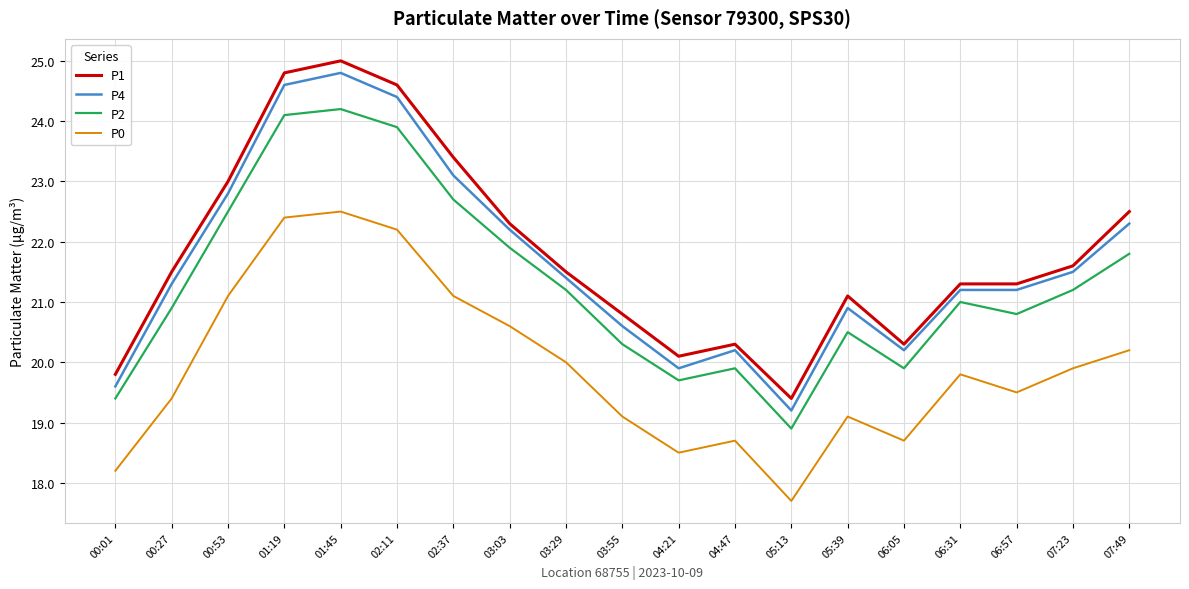

What is the spread (max minus min) of values at 04:21?

1.6